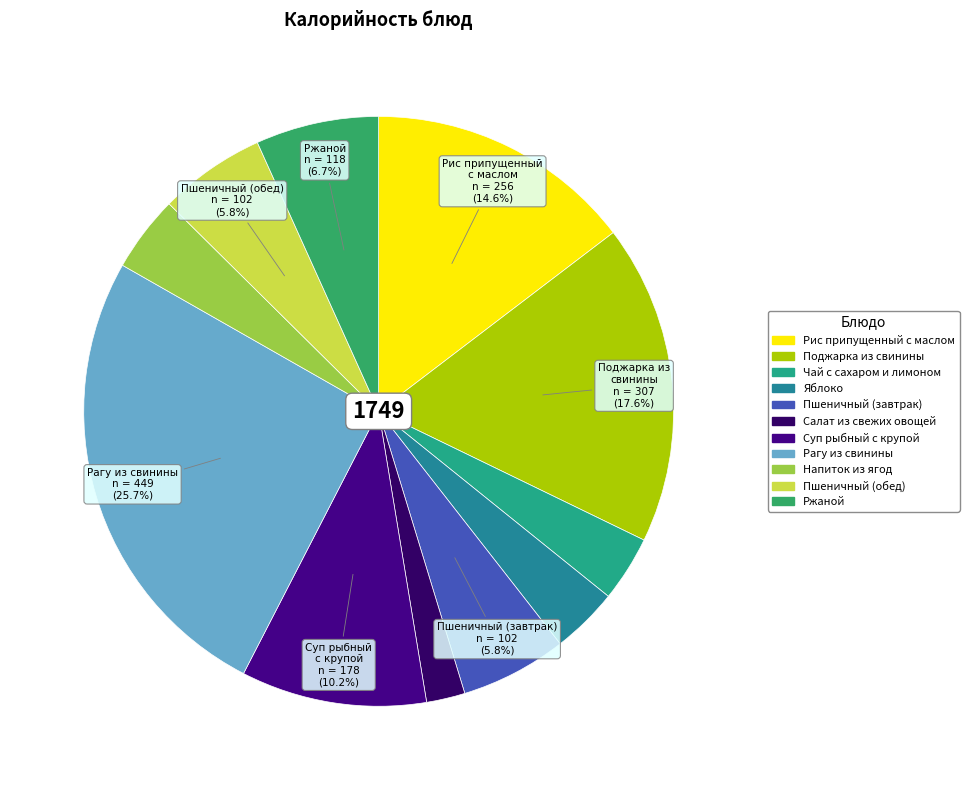

Is the sum of Ржаной and Суп рыбный с крупой greater than half?

No